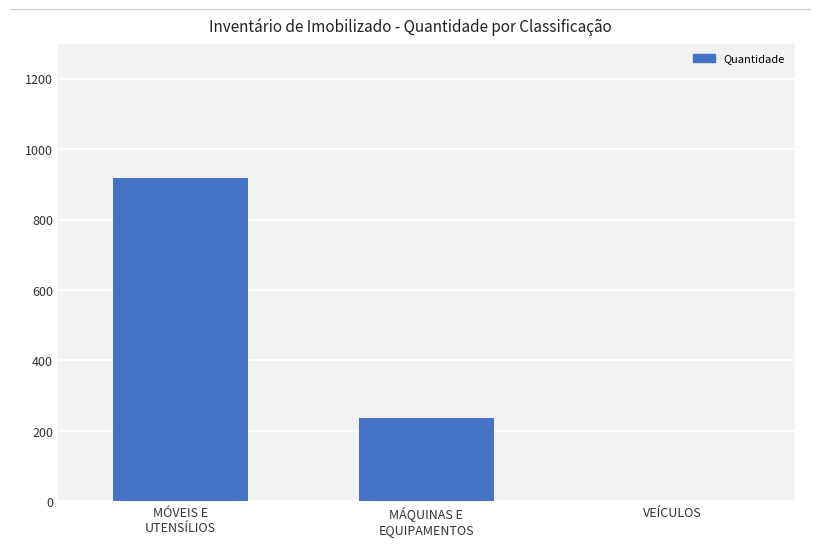

At which category does the chart reach its peak across all series?

MÓVEIS E
UTENSÍLIOS